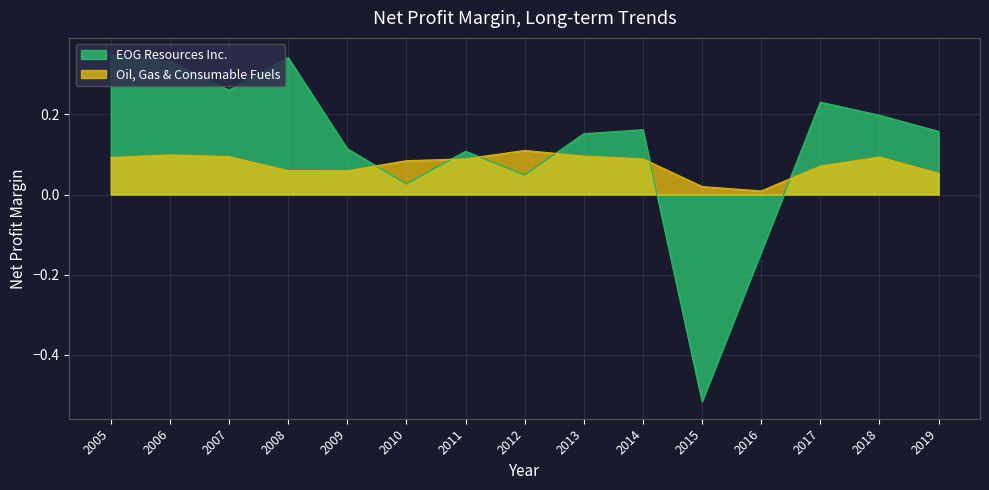

Where is the first local minimum for Oil, Gas & Consumable Fuels?

2009